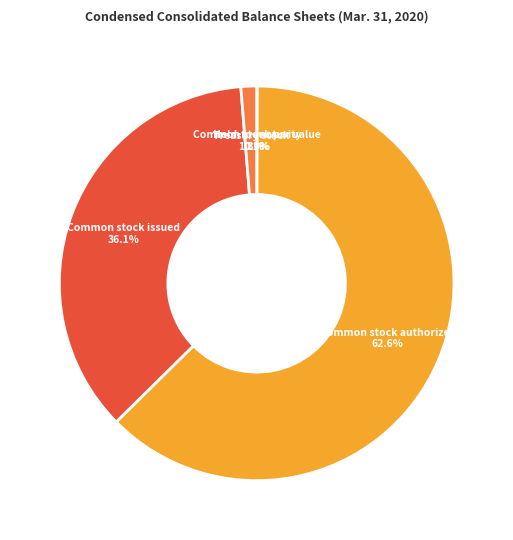

Which category has the biggest portion of the pie?

Common stock authorized